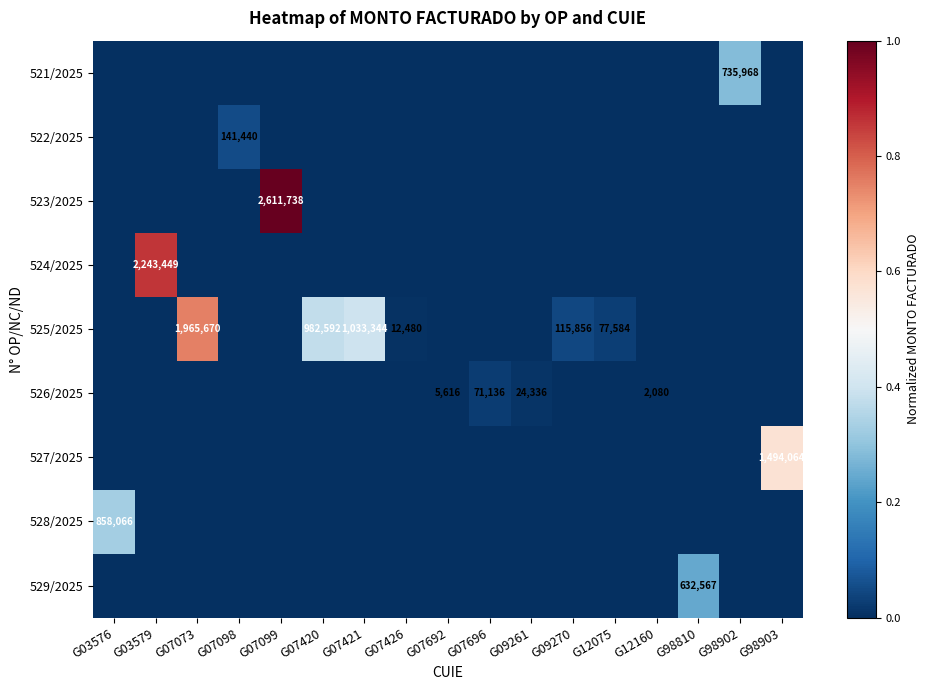

Which label corresponds to the largest value in the chart?

G07099